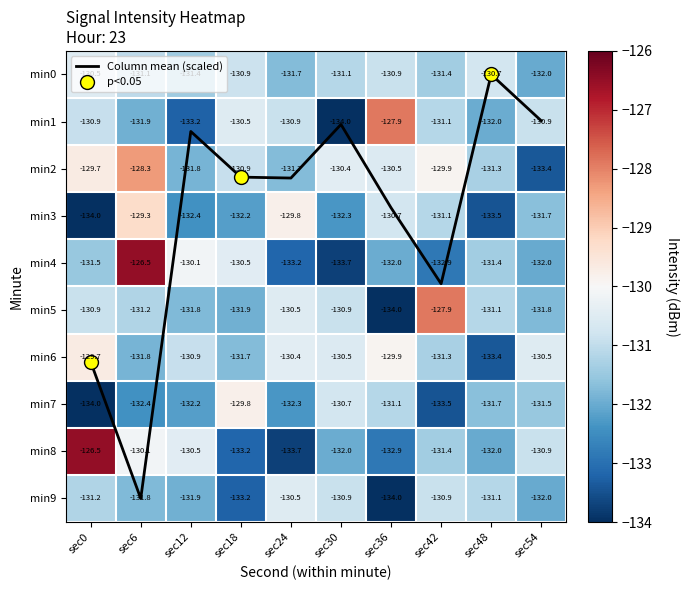

What is the maximum value for Column mean (scaled)?

9.0